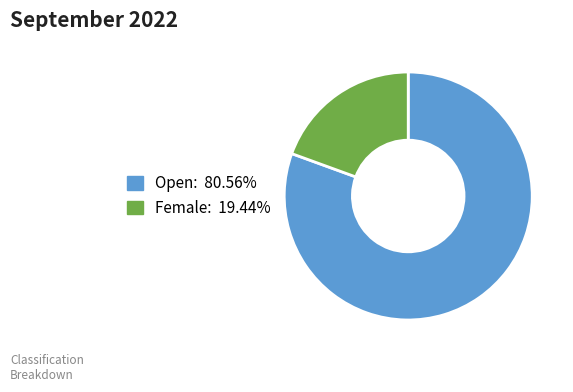

Which category has the biggest portion of the pie?

Open